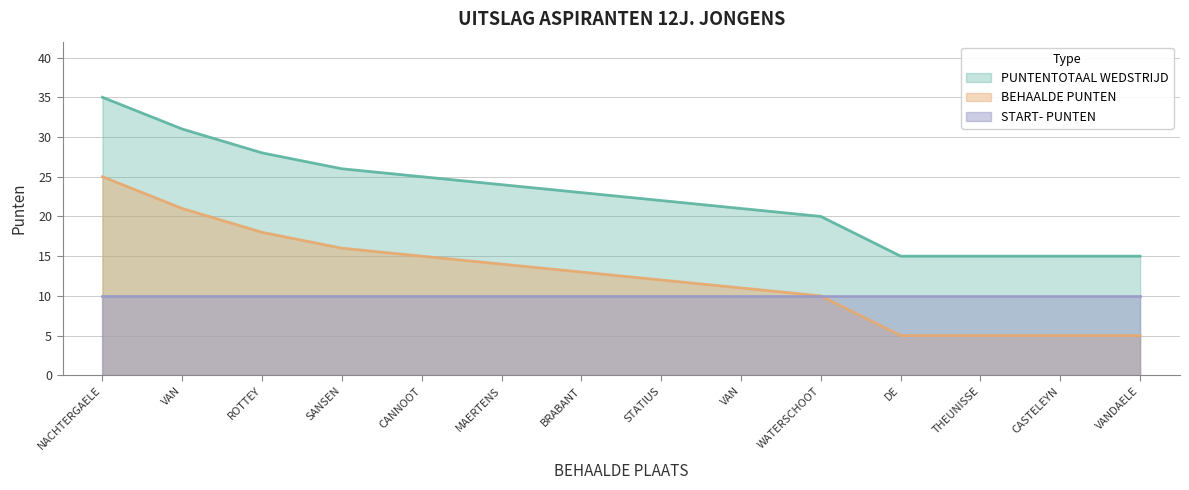

Does the chart have visible grid lines?

Yes